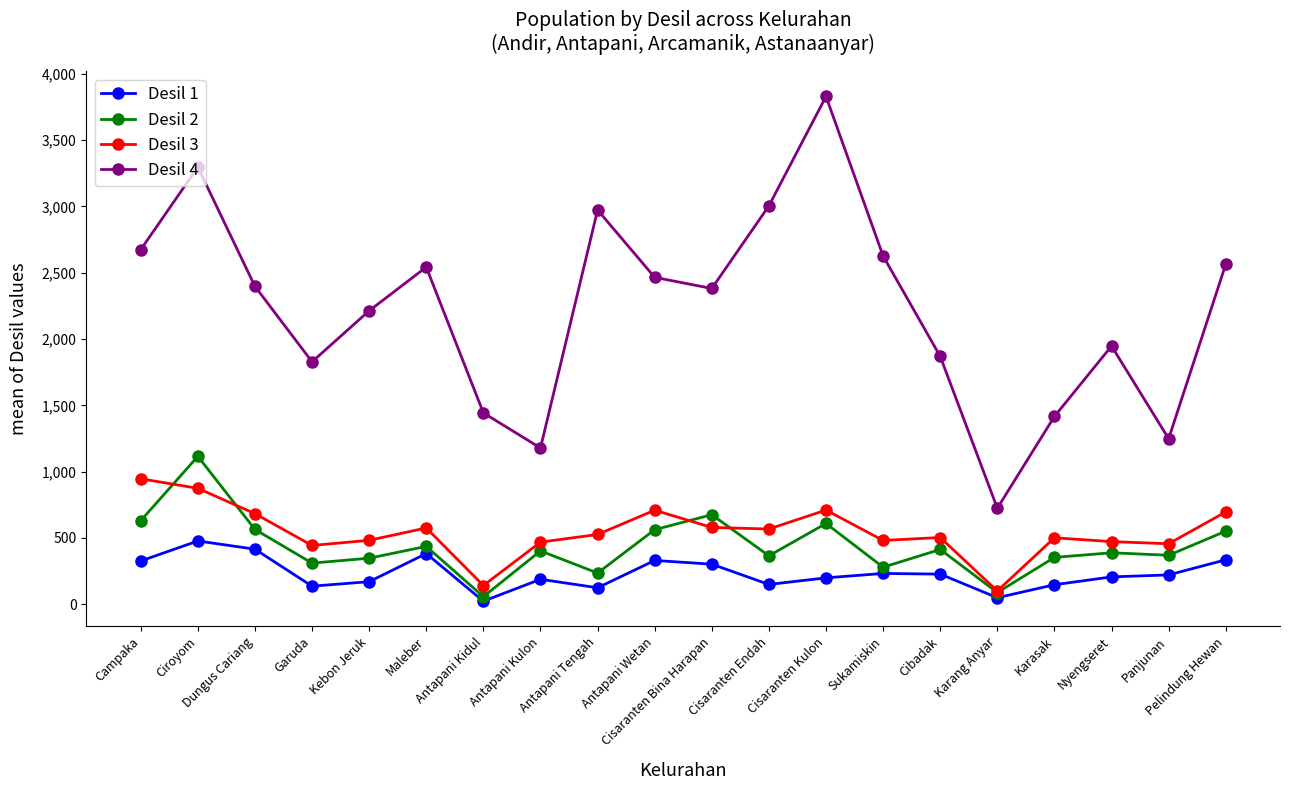

Does the chart have visible grid lines?

No